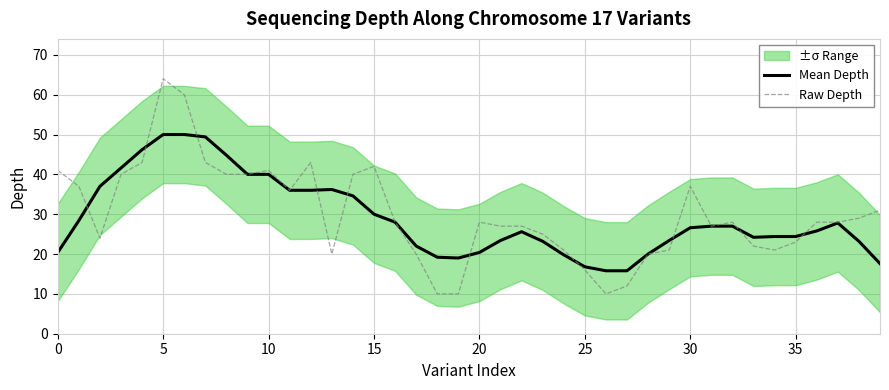

What is the maximum value for Raw Depth?

64.0